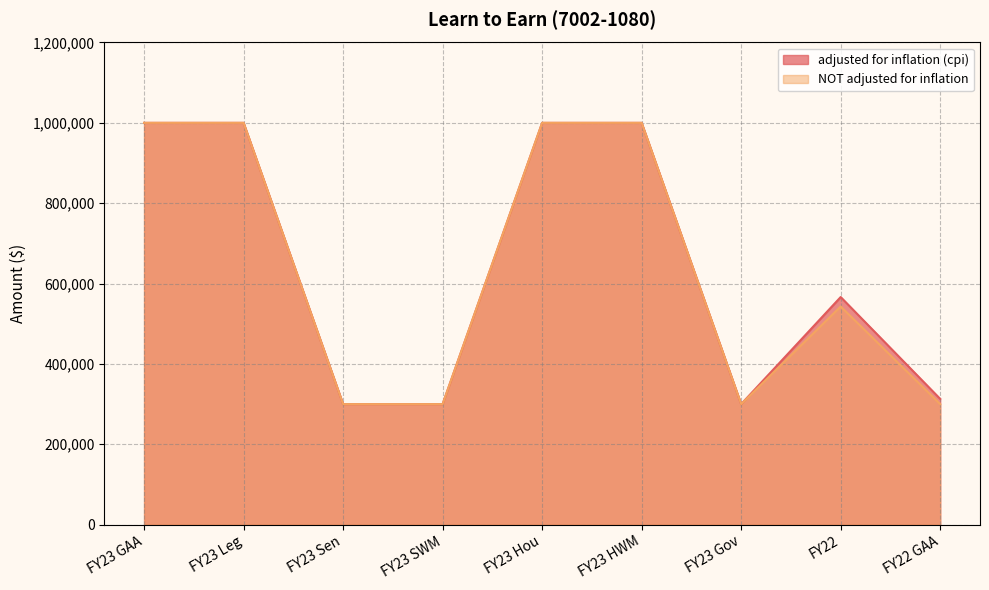

True or false: NOT adjusted for inflation and adjusted for inflation (cpi) intersect in this chart.

False